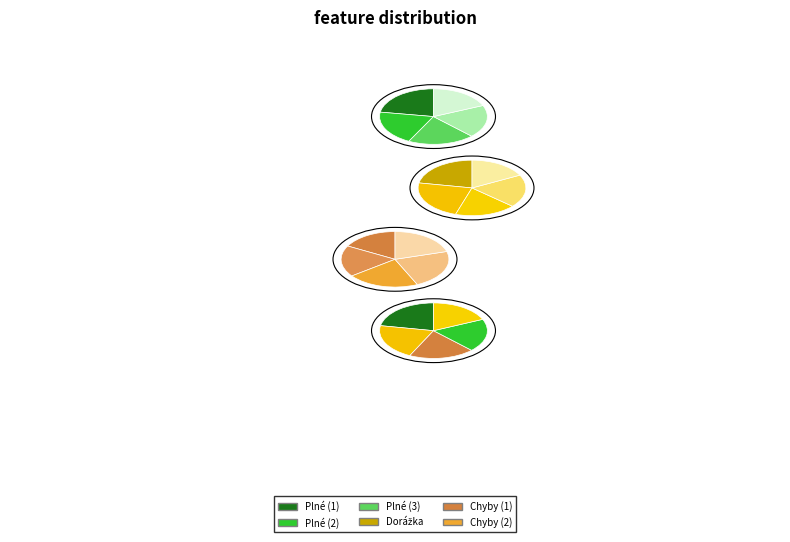

Count the number of slices in the pie.

5